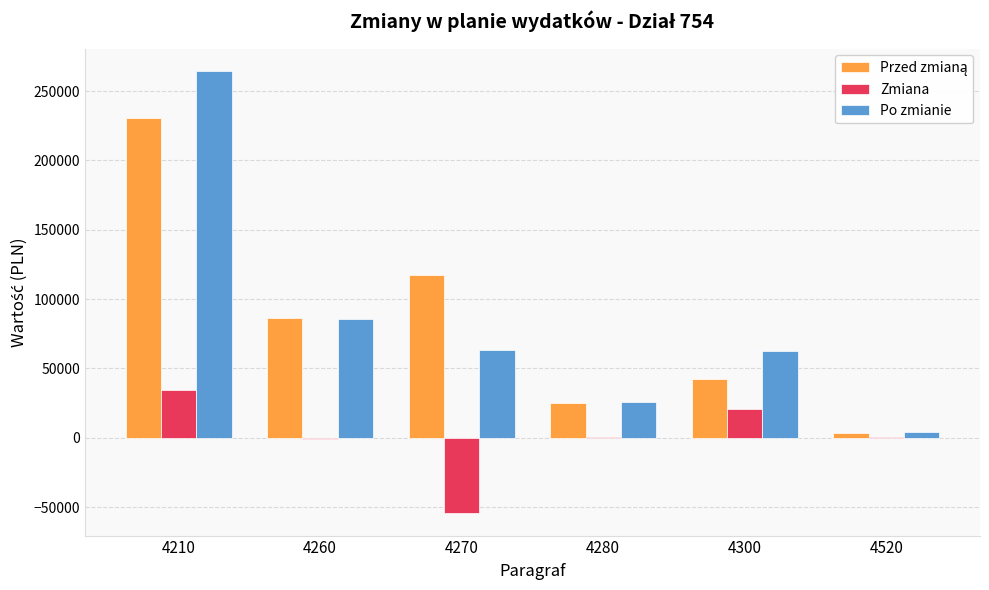

The value of Zmiana at 4210 is 34139. True or false?

True